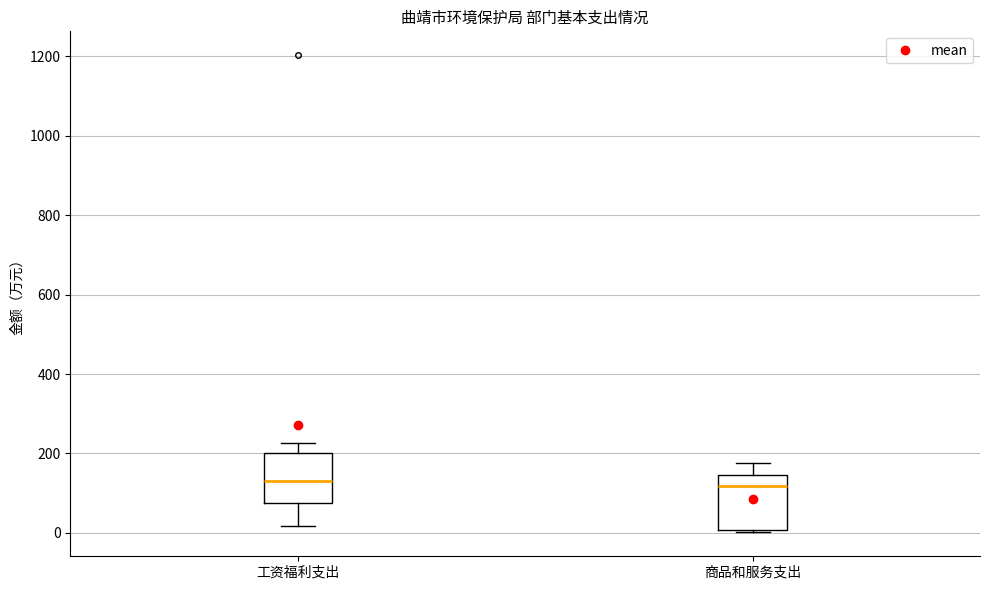

Reading left to right, transcribe this box plot: for each box, give where its median line is, the range the box spans, and where its two whiskers end, as read against the y-axis. The values are not printed on the chart, so give them approximately, as read against the axis.

工资福利支出: median 140, box 80 to 200, whiskers 20 to 220
商品和服务支出: median 120, box 0 to 140, whiskers 0 (just below the box's lower edge) to 180